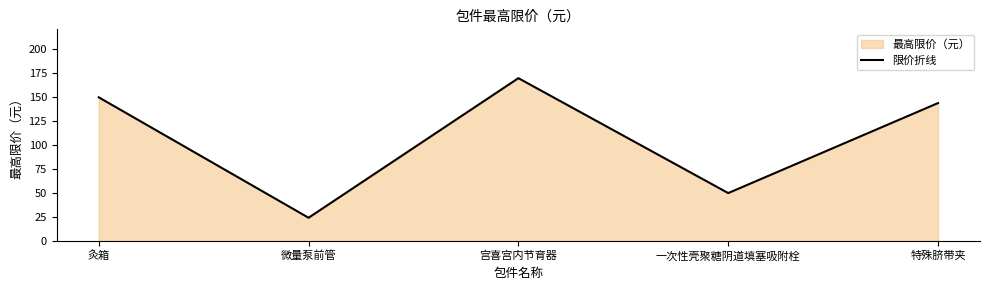

What is the label of the 2nd point from the left?

微量泵前管